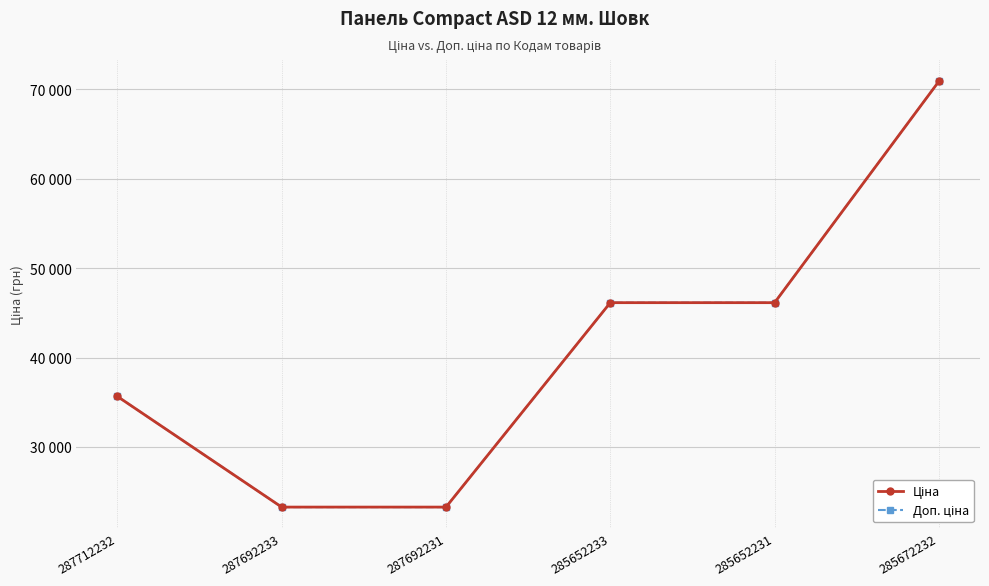

Between 285652231 and 285672232, which series saw the biggest shift?

Ціна